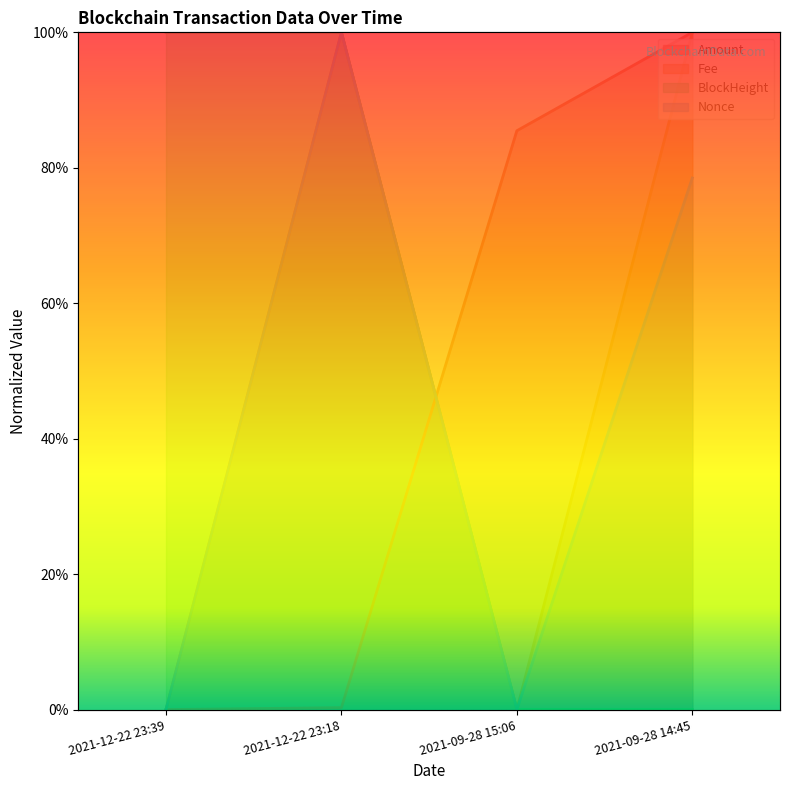

True or false: BlockHeight has more than 2 points higher than both neighbors.

False